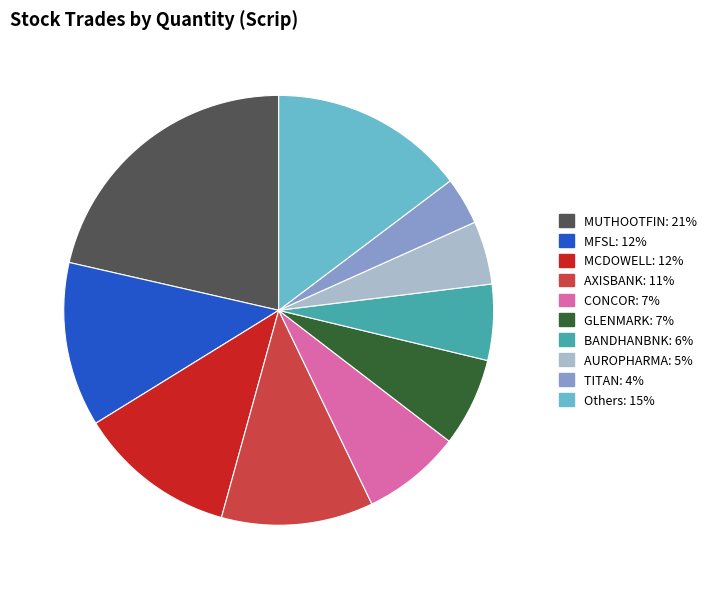

Is there a majority slice in this chart?

No